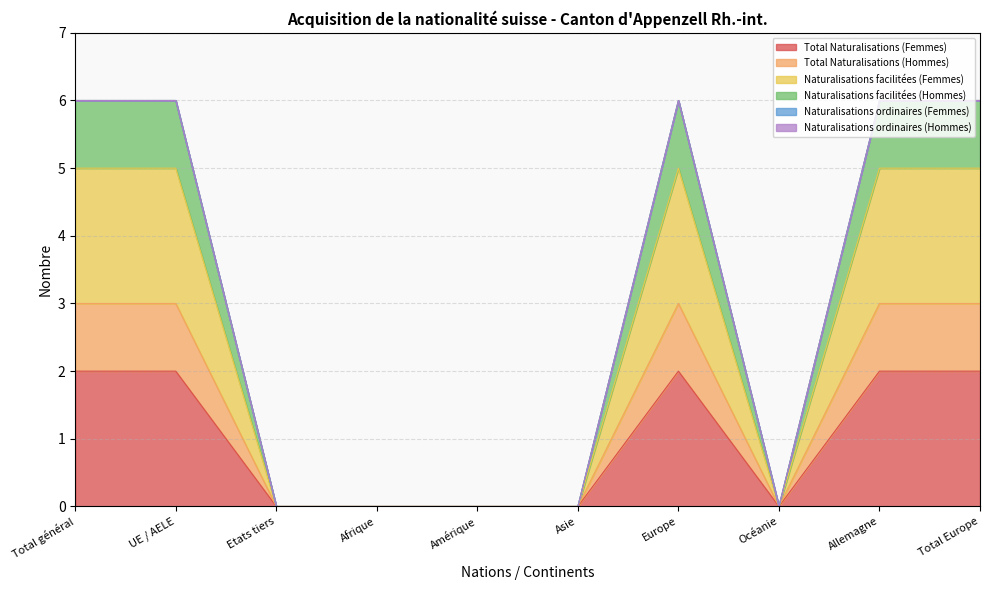

At which category is the sum across all series the highest?

Total général